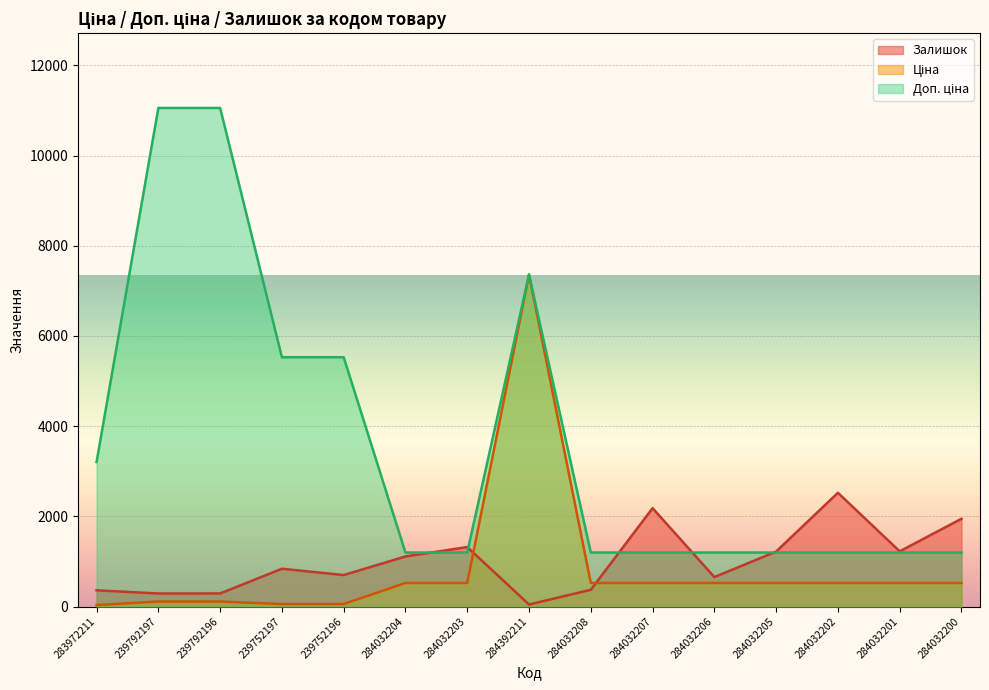

What is the lowest value of the Доп. ціна series?

1197.0